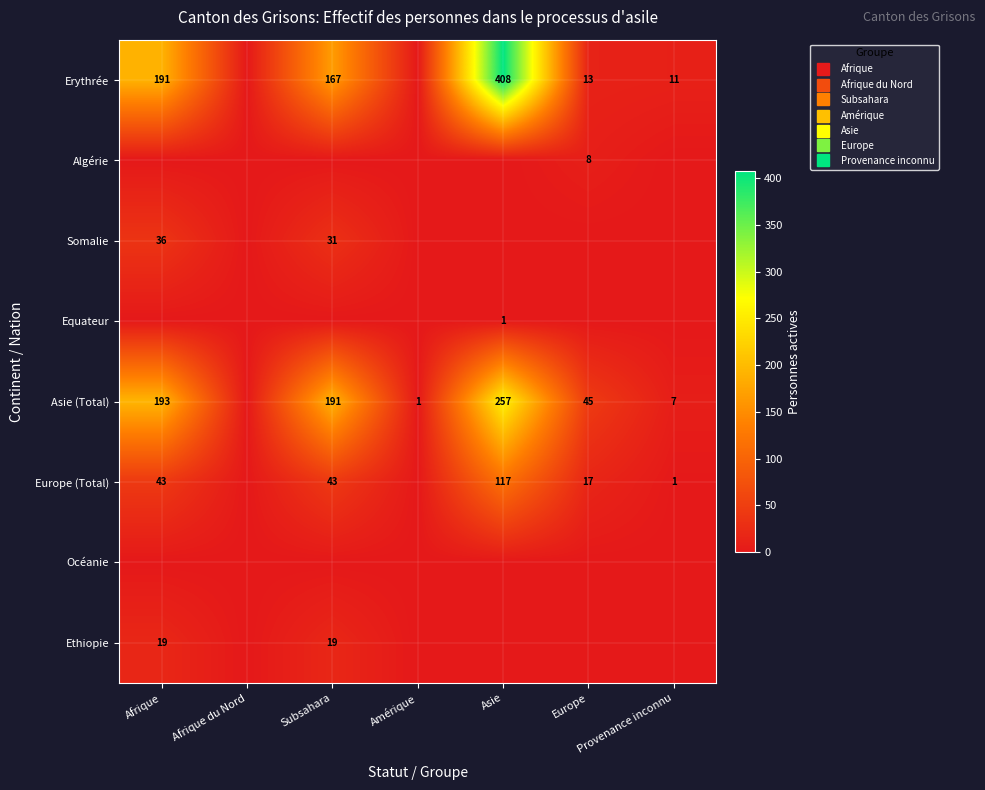

What is the total value across all series at Subsahara?

451